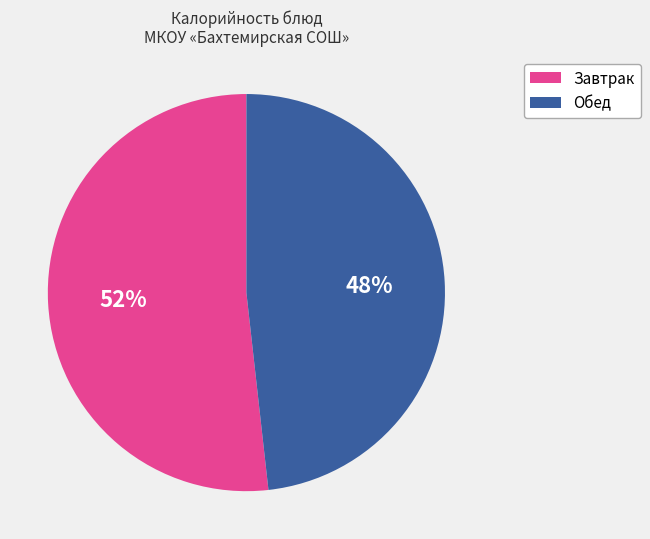

Is there any slice that represents more than half of the pie?

Yes